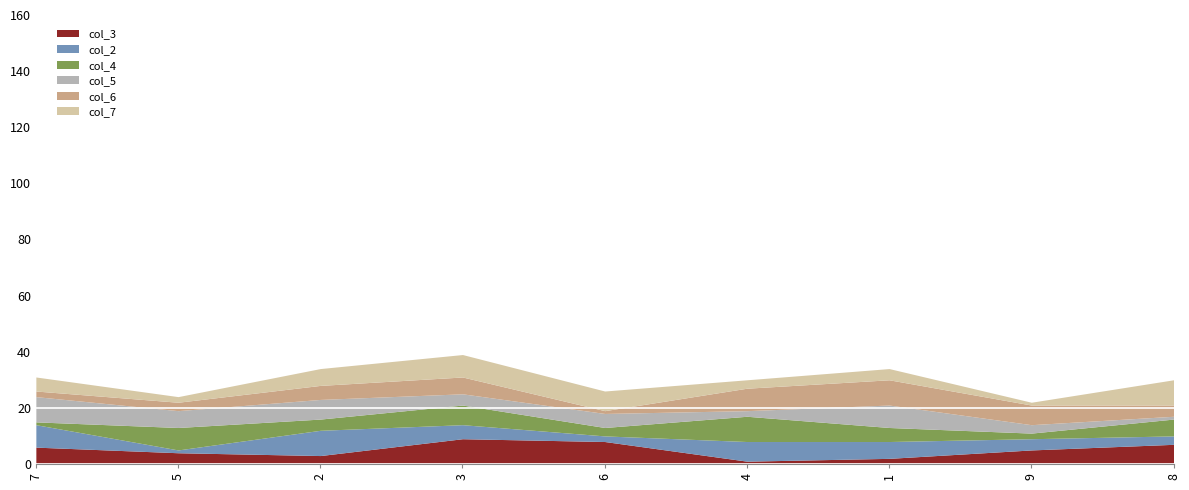

What are all the series names shown in the legend?

col_3, col_2, col_4, col_5, col_6, col_7